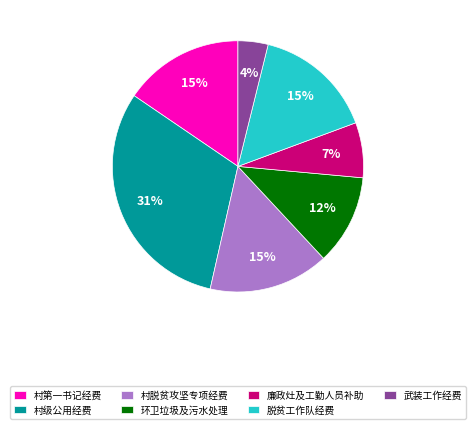

How many slices are in this pie chart?

7